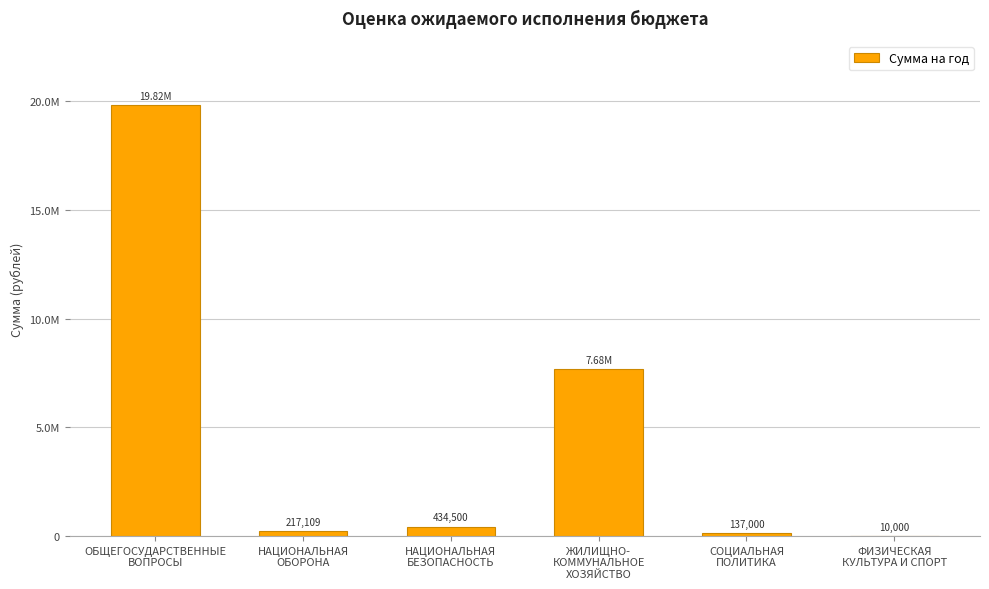

The value at СОЦИАЛЬНАЯ
ПОЛИТИКА is 137000.0. True or false?

True